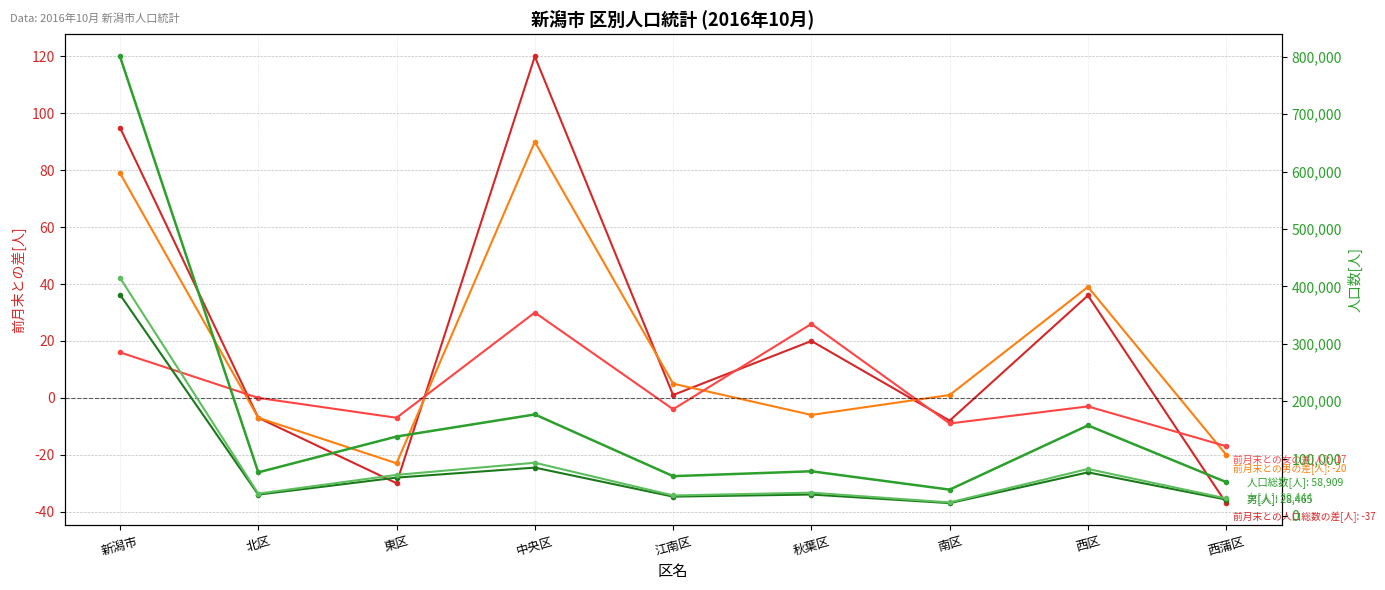

What is the lowest value of the 前月末との女の差[人] series?

-17